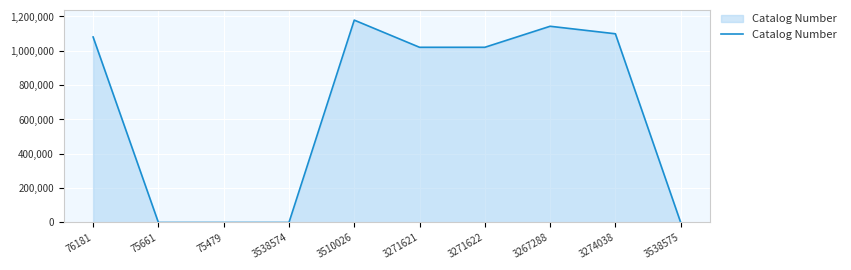

How many series are shown in this chart?

1